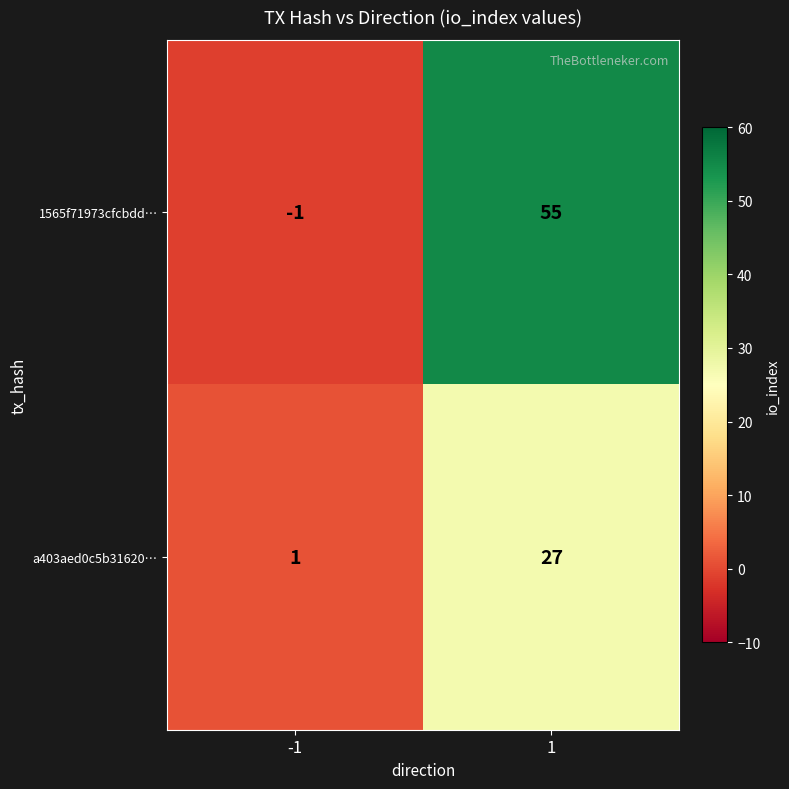

List the labels in order of a403aed0c5b31620… value, smallest first.

-1, 1